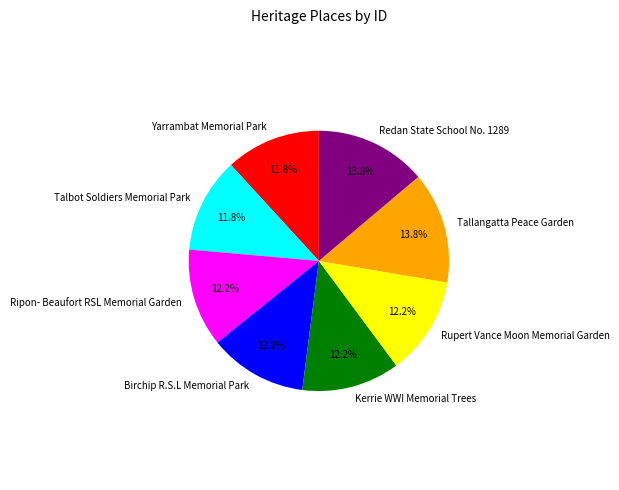

To the nearest percent, what is the average slice percentage?

12%